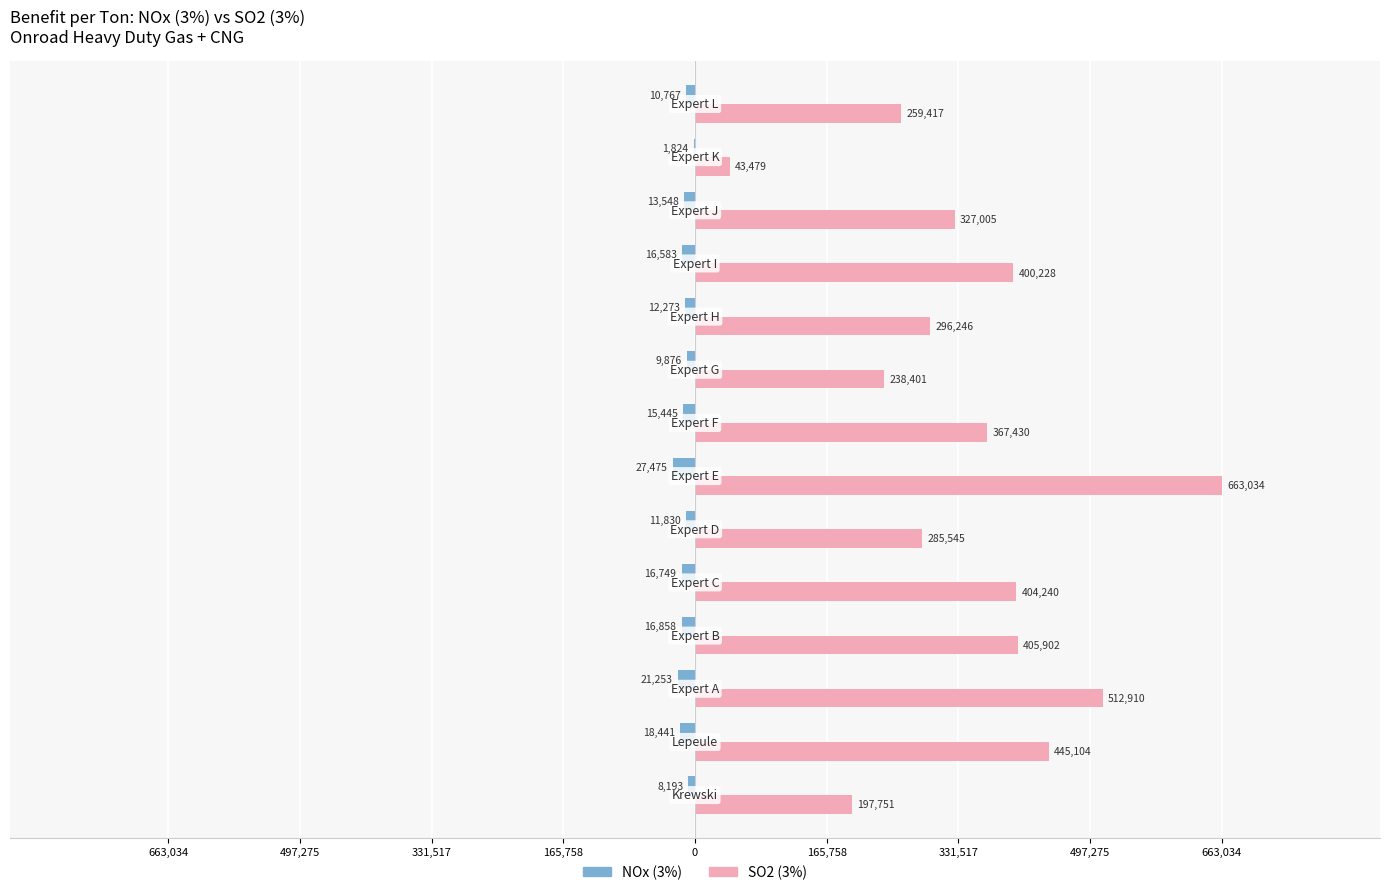

What are all the series names shown in the legend?

NOx (3%), SO2 (3%)